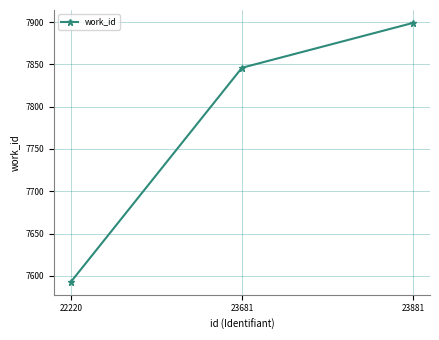

True or false: the data shows 7593 at 22220.

True